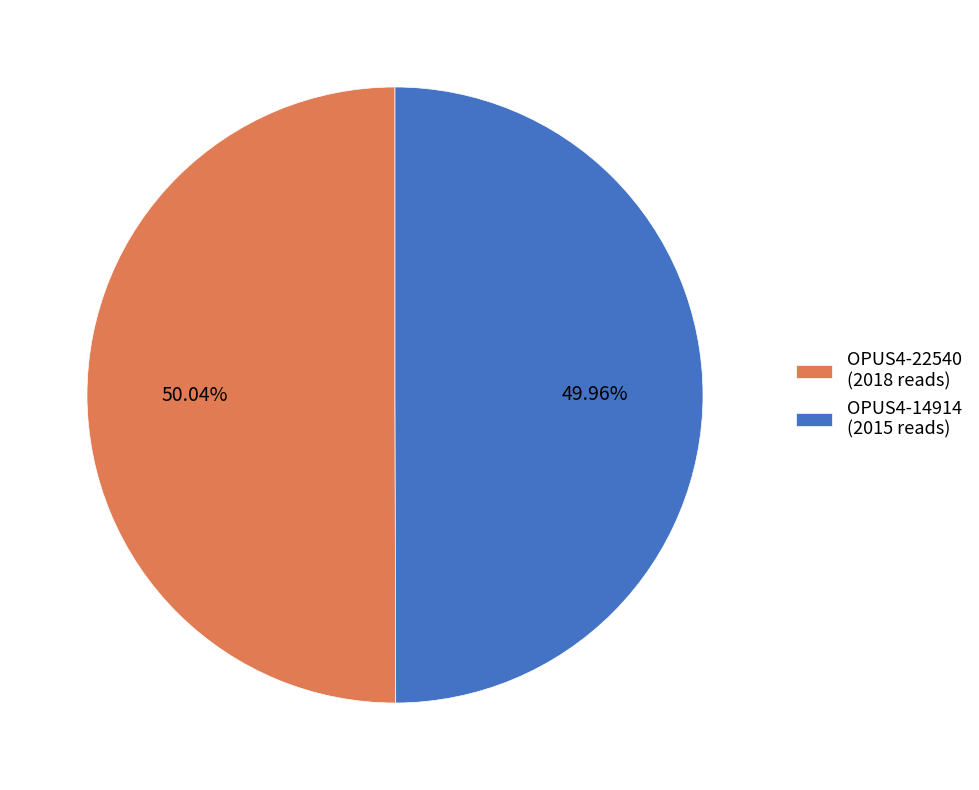

To the nearest percent, what is the combined percentage of OPUS4-22540 and OPUS4-14914?

100%